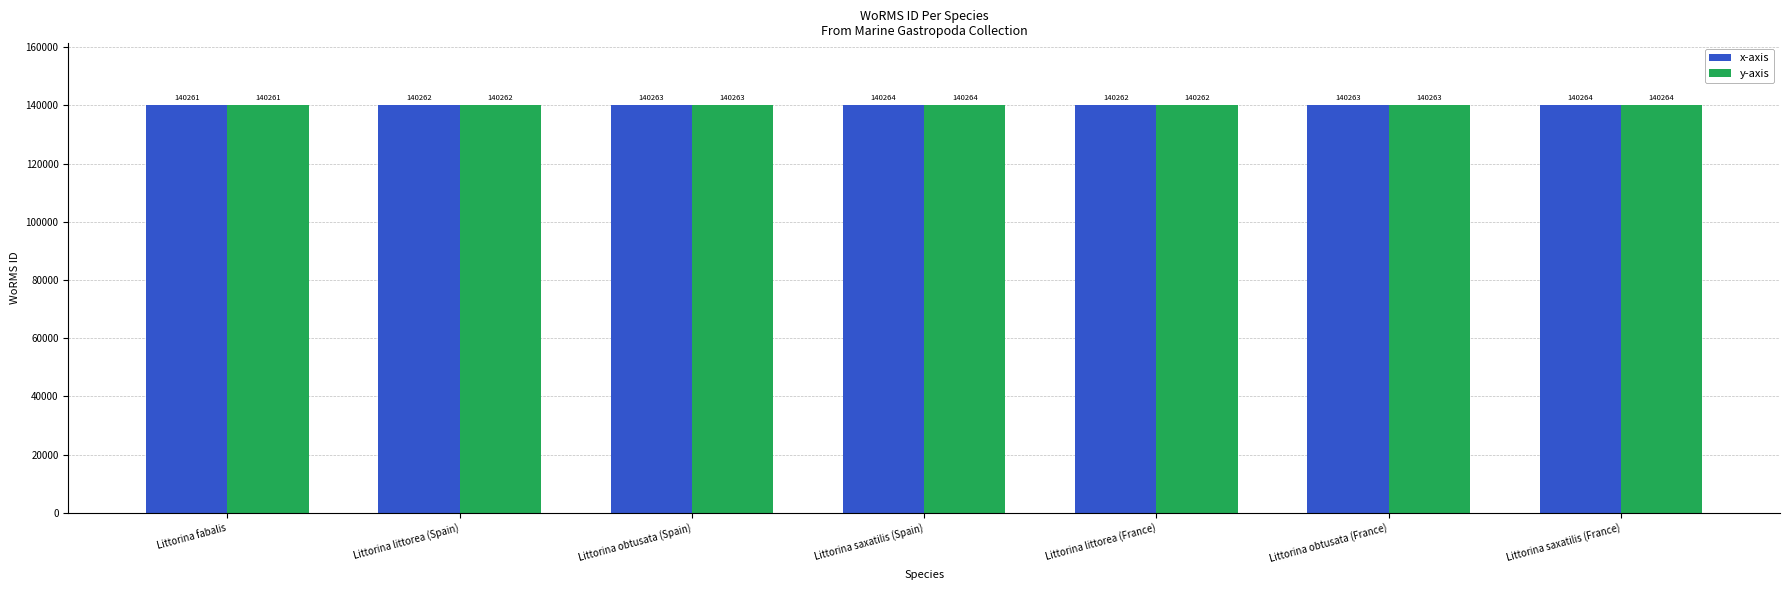

What value does the y-axis series have at Littorina obtusata (France)?

140263